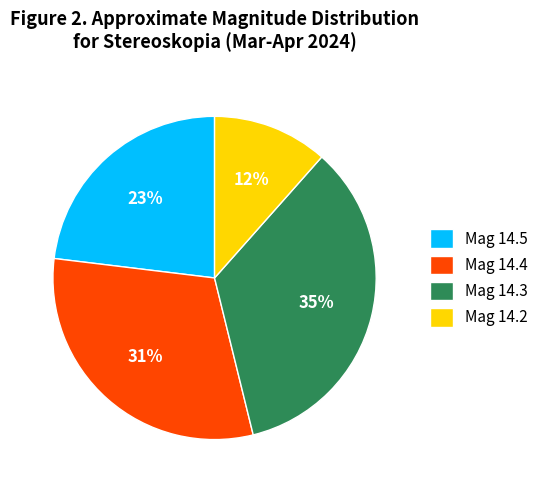

Is there any slice that represents more than half of the pie?

No